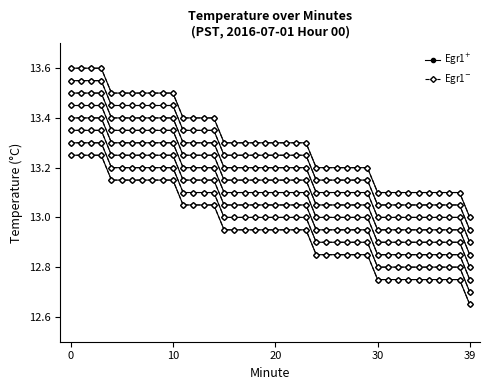

How many series are shown in this chart?

2